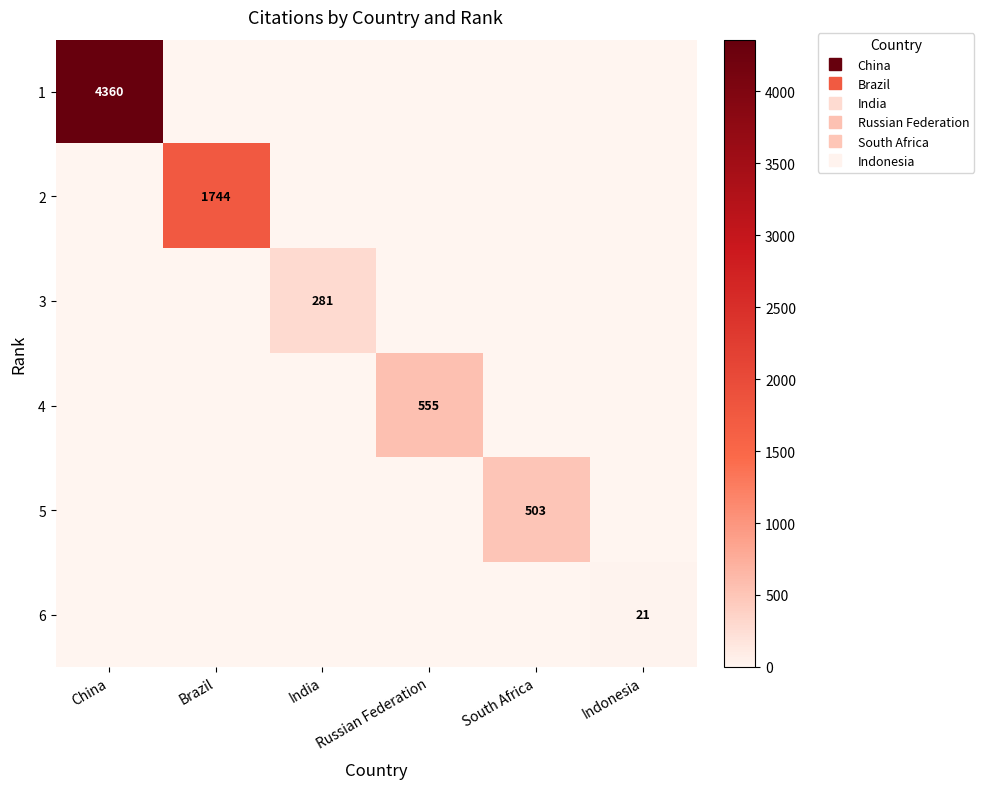

At which category does the chart reach its minimum across all series?

Brazil